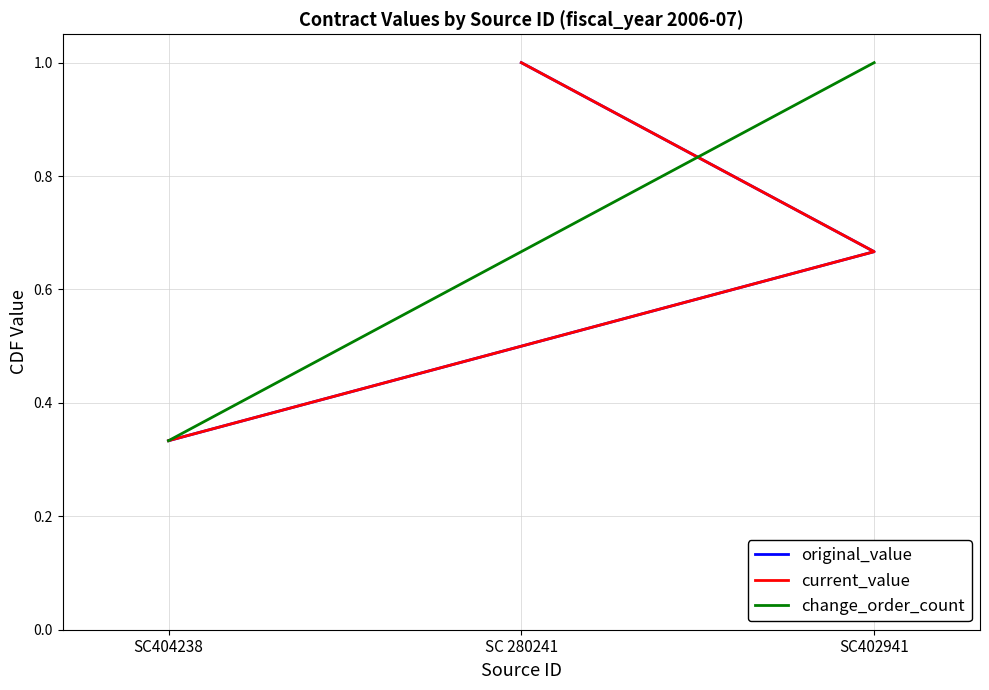

What is the sum of the change_order_count values at SC404238 and SC402941?

1.3